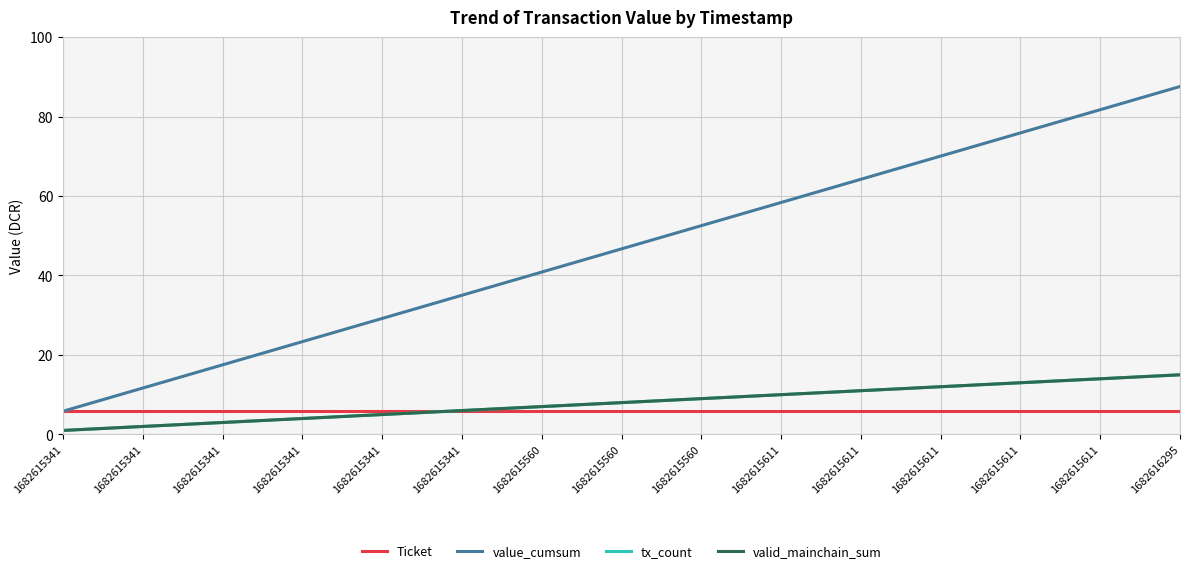

Is this an area chart (filled region under the line)?

No